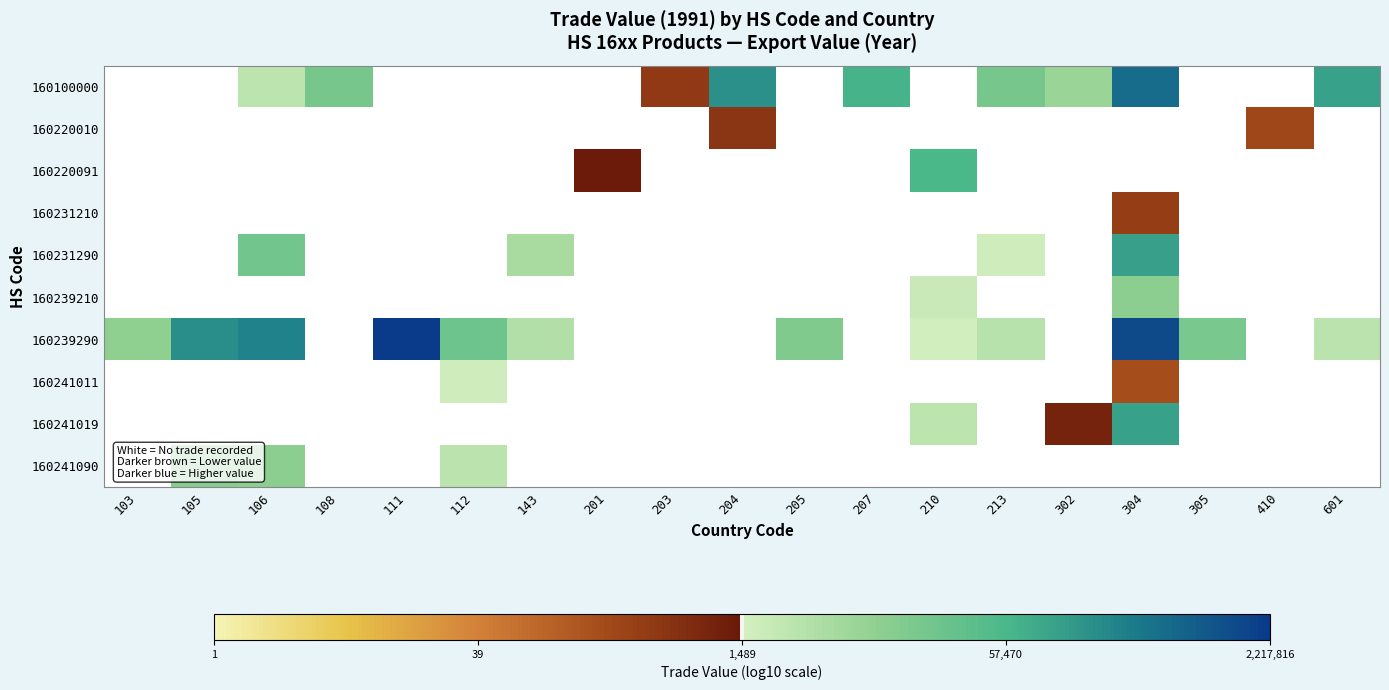

How many data points does each series have?

19